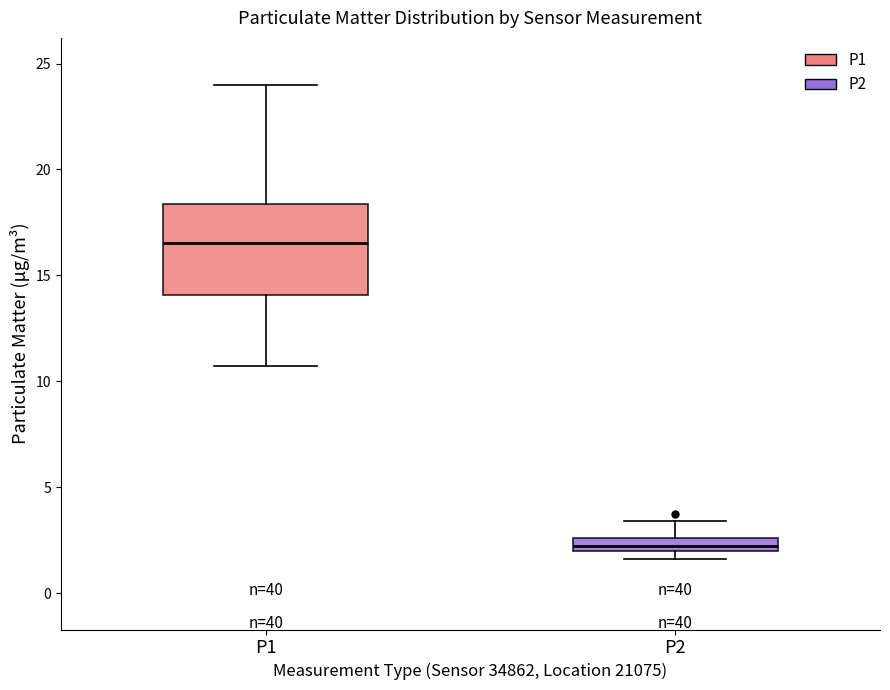

Which box has the lowest median line?

P2